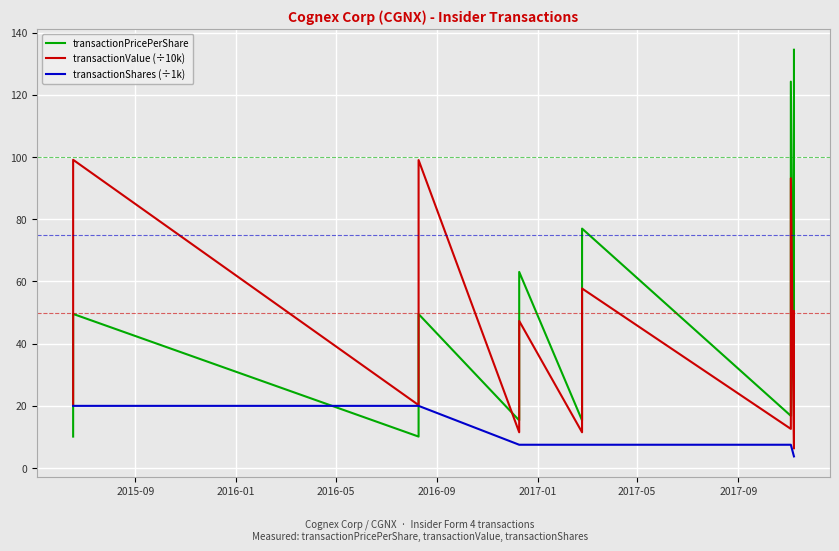

The transactionPricePerShare series shows 221.3 at 11. True or false?

False